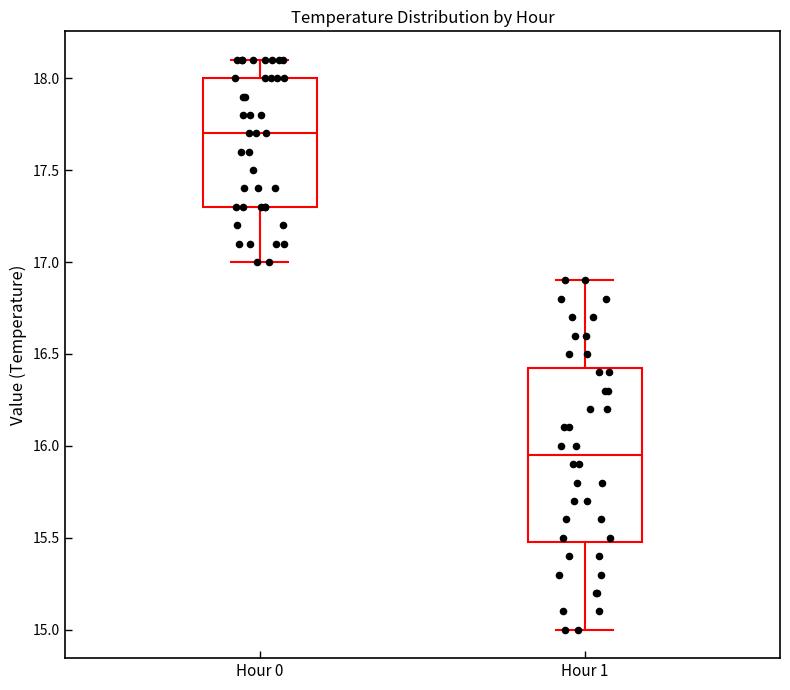

Reading left to right, read every box against the y-axis: the position of its median line, the range the box covers, and the ends of its whiskers. The values are not printed on the chart, so give them approximately, as read against the axis.

Hour 0: median 17.70, box 17.30 to 18.00, whiskers 17.00 to 18.10
Hour 1: median 15.95, box 15.50 to 16.45, whiskers 15.00 to 16.90